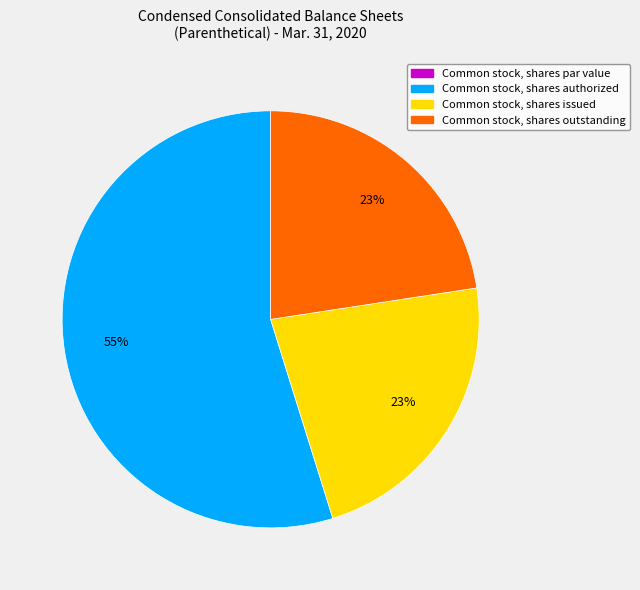

What is the ratio of the value at Common stock, shares issued to the value at Common stock, shares authorized?

0.4